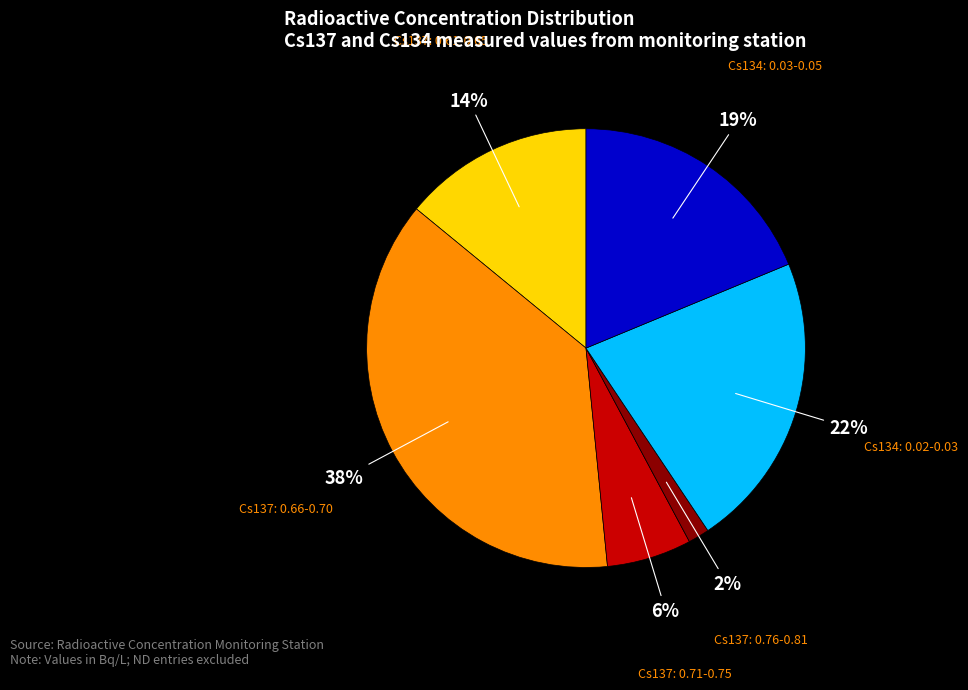

To the nearest percent, what portion does Cs137: 0.76-0.81 represent?

2%